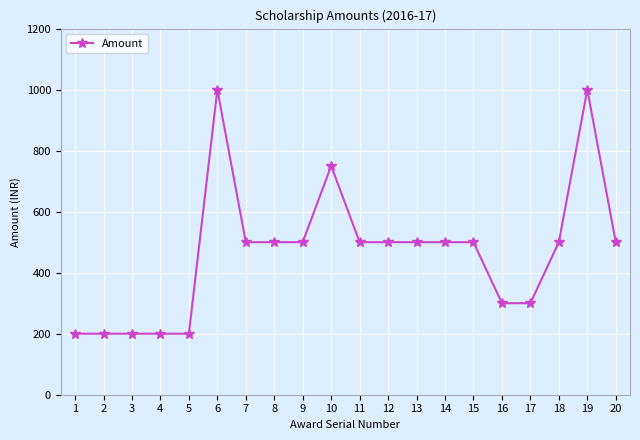

Read the value at 12.

500